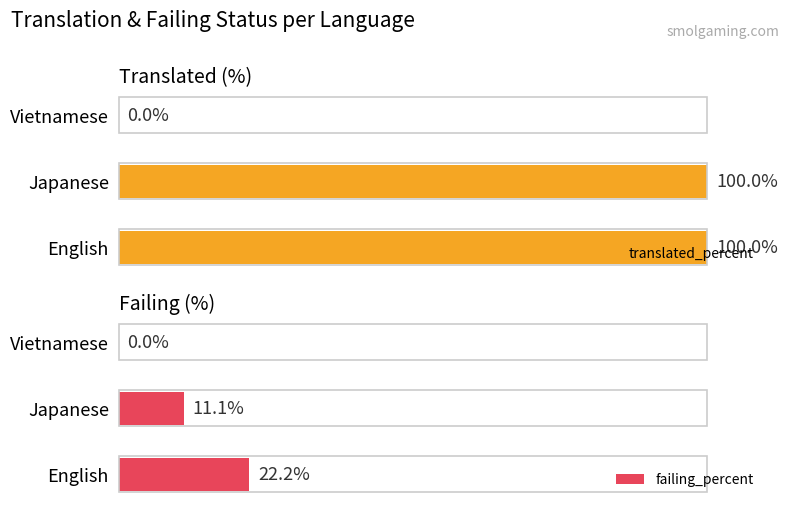

What is the greatest value displayed?

100.0